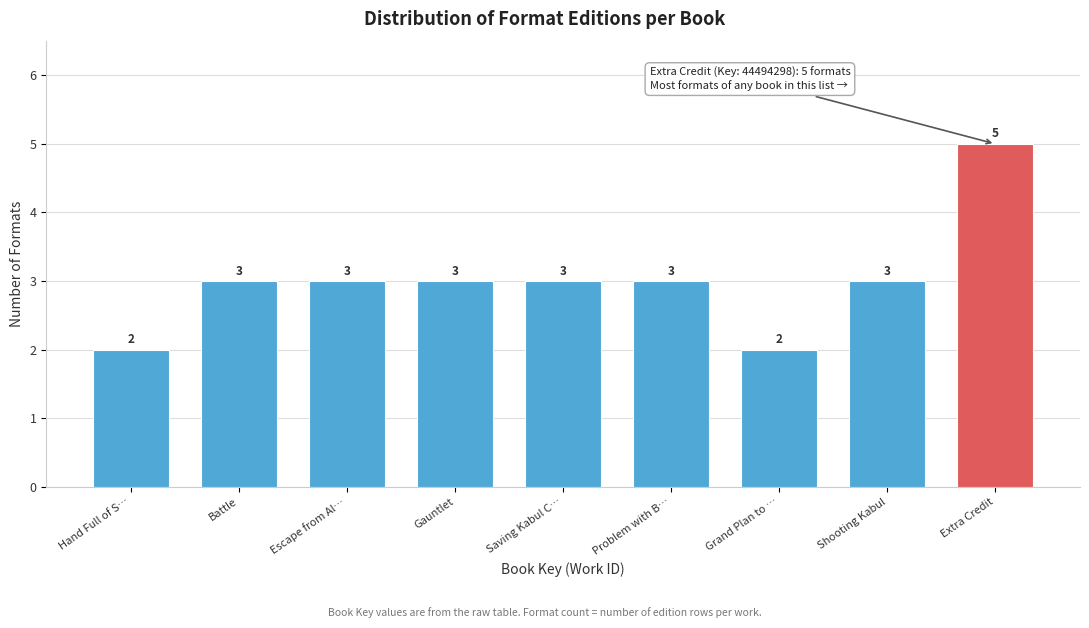

Reading left to right, extract all data points from this chart.

2	3	3	3	3	3	2	3	5